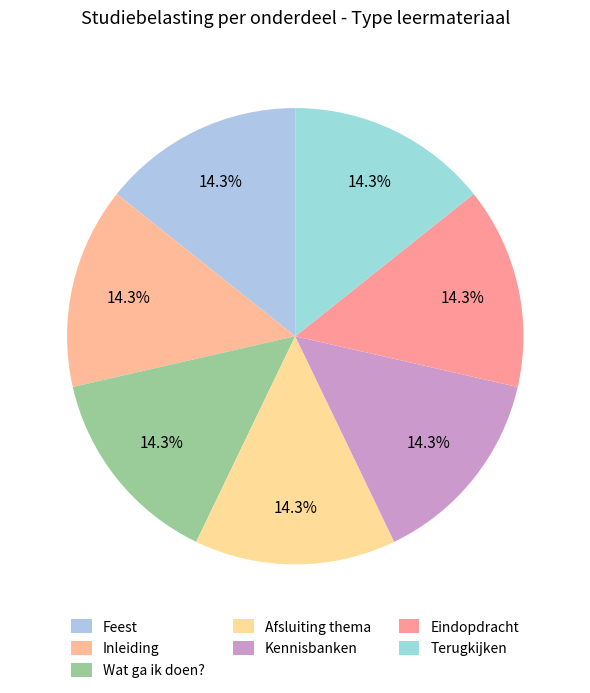

Does Kennisbanken represent more than half of the total?

No